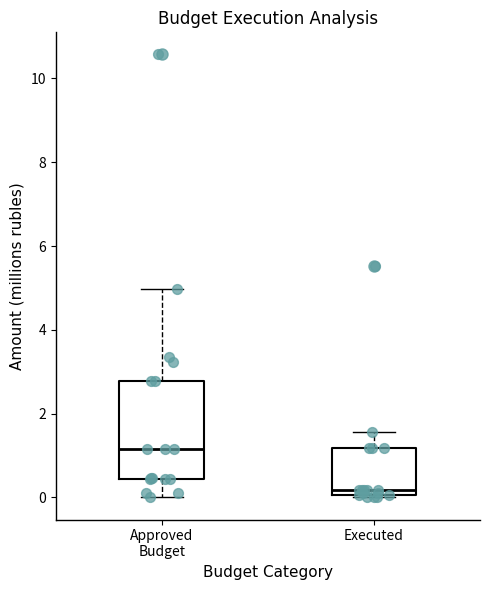

Which box's median line is the lowest?

Executed